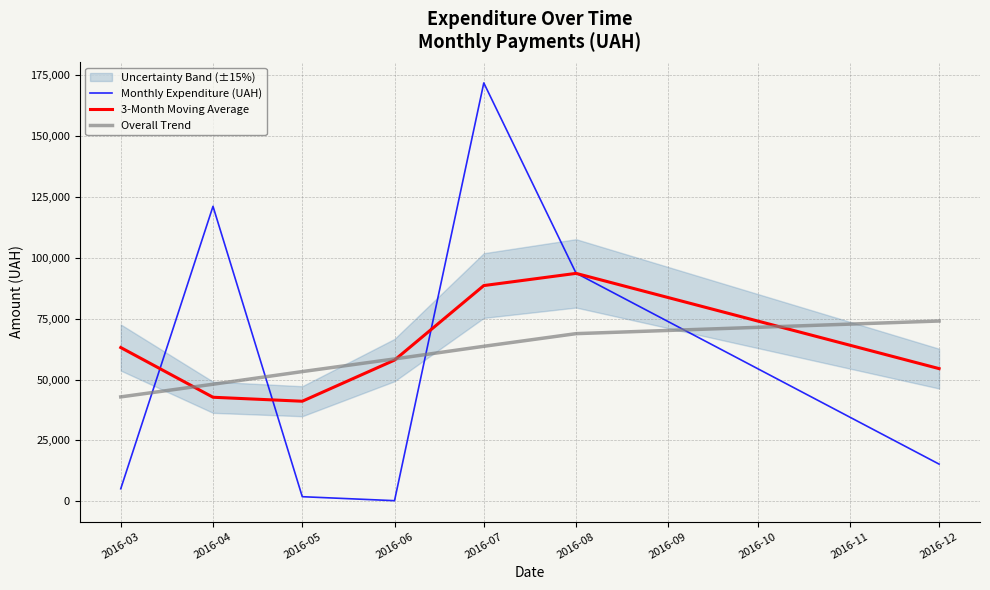

Where do Monthly Expenditure (UAH) and 3-Month Moving Average first cross each other?

2016-03 and 2016-04